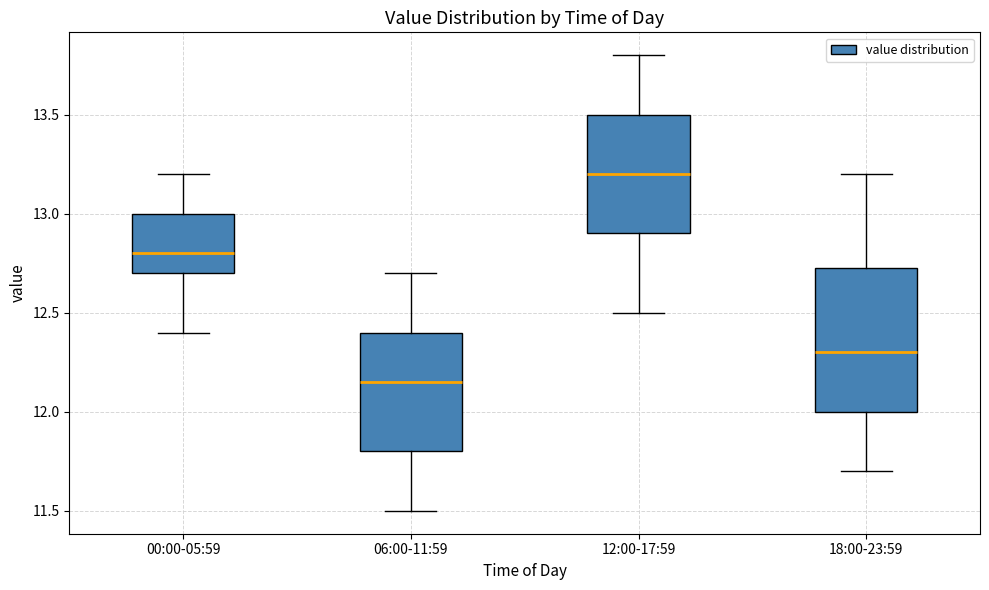

Where does the lower whisker of the box for 00:00-05:59 end on the y-axis? The values are not printed on the chart, so give them approximately, as read against the axis.

12.40